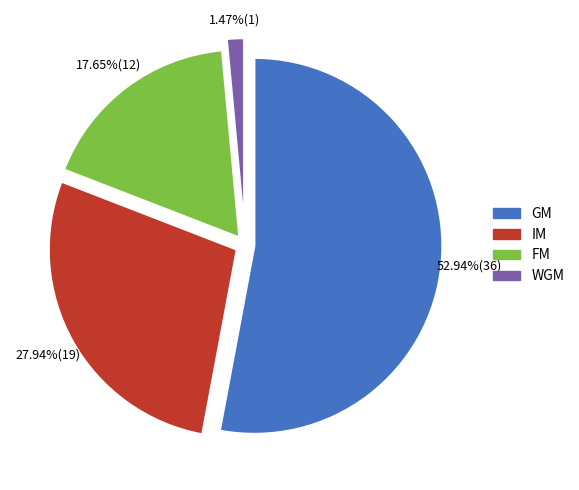

Approximately how many times larger is the value at GM compared to WGM?

36.0